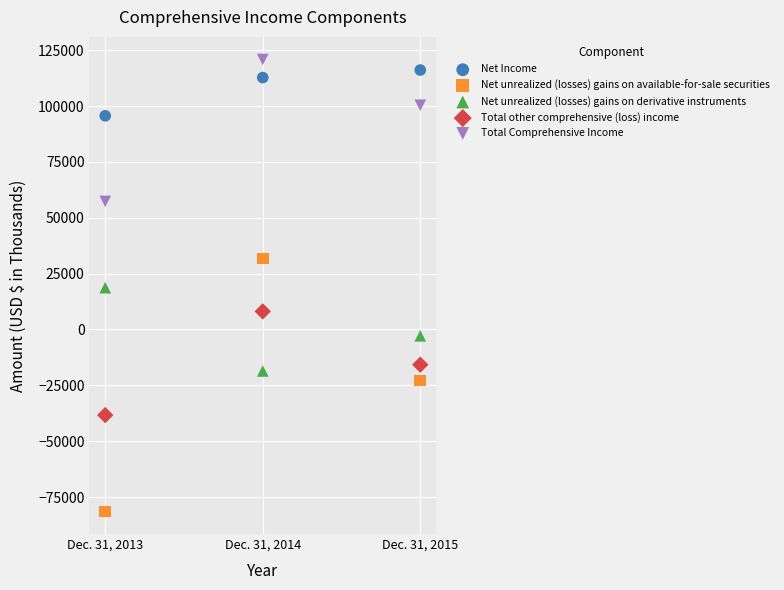

Which series contains the highest Y value?

Total Comprehensive Income